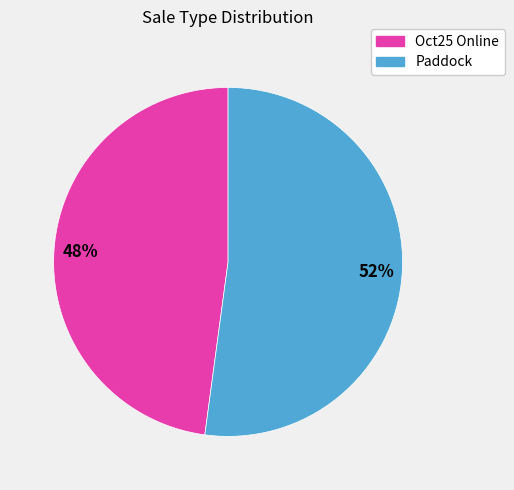

To the nearest percent, what percentage of the pie is Paddock?

52%